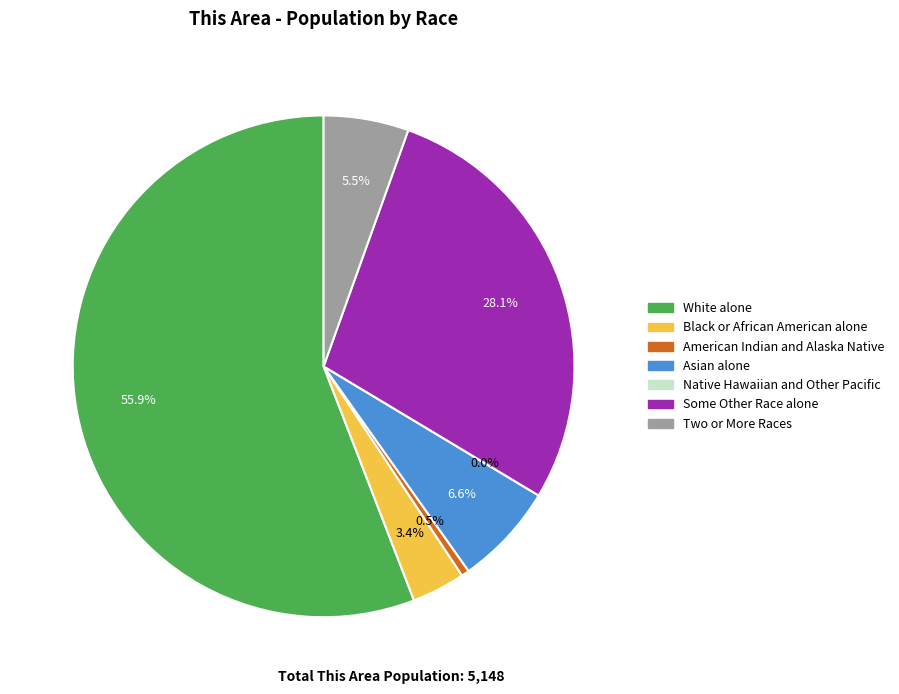

What percentage is the White alone slice, to the nearest percent?

56%